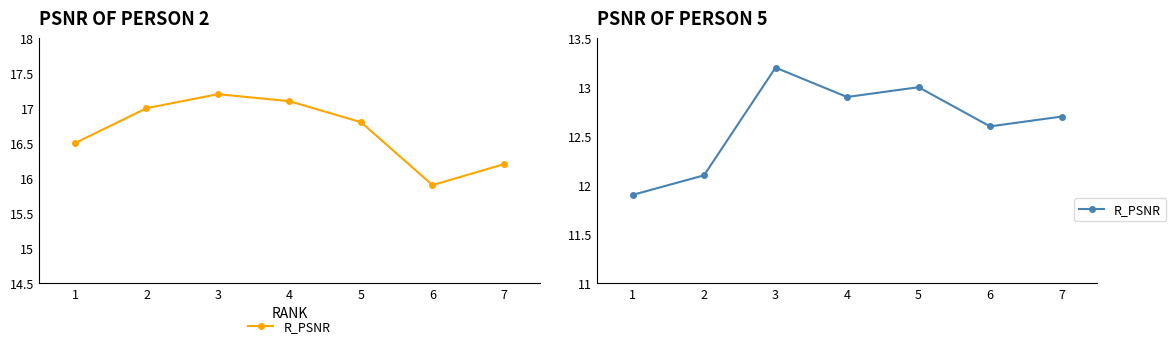

What is the value of the 5th point from the left?

13.0